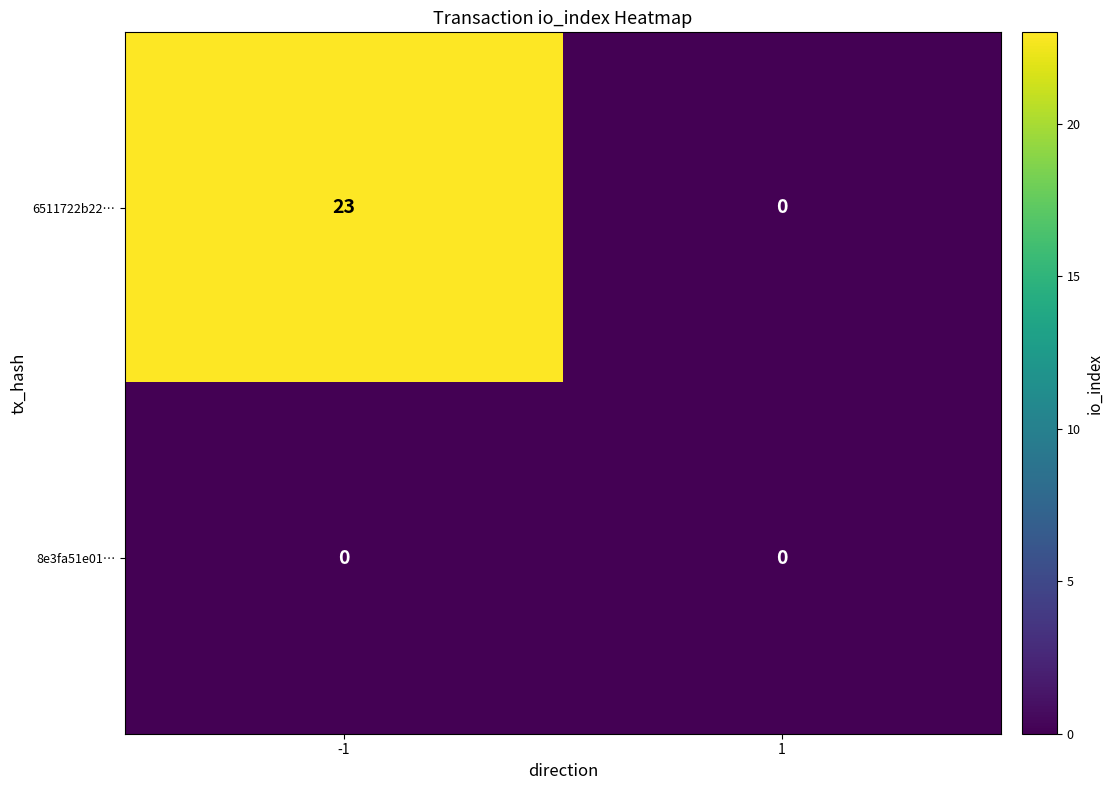

List the series in order of their overall mean, lowest first.

8e3fa51e01…, 6511722b22…